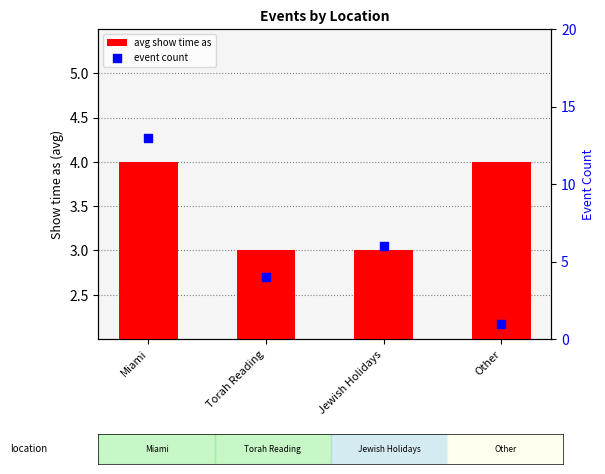

Is the value of avg show time as at Jewish Holidays greater than the value of event count at Jewish Holidays?

No